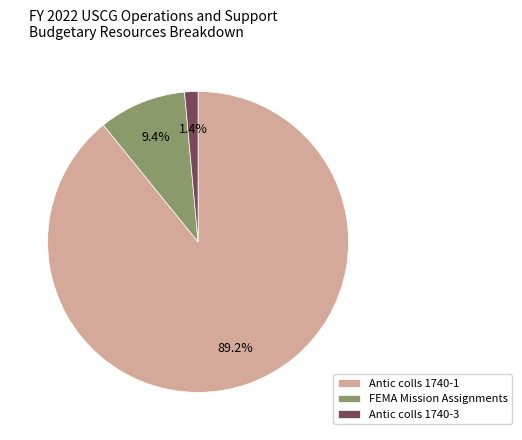

Is the sum of Antic colls 1740-3 and FEMA Mission Assignments greater than half?

No